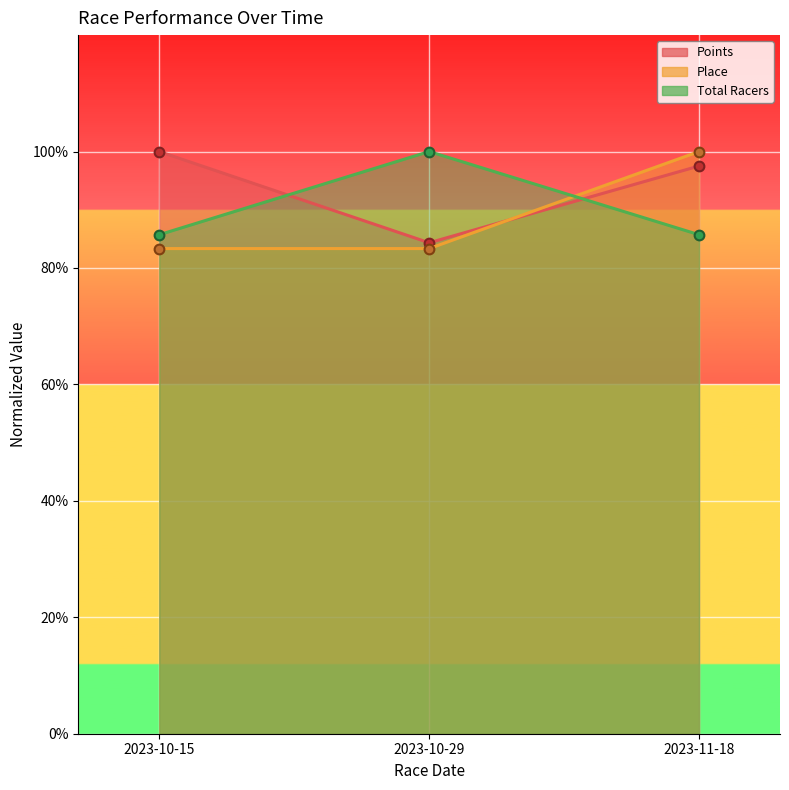

What is the value of the Points point at the 2nd from the left?

84.3